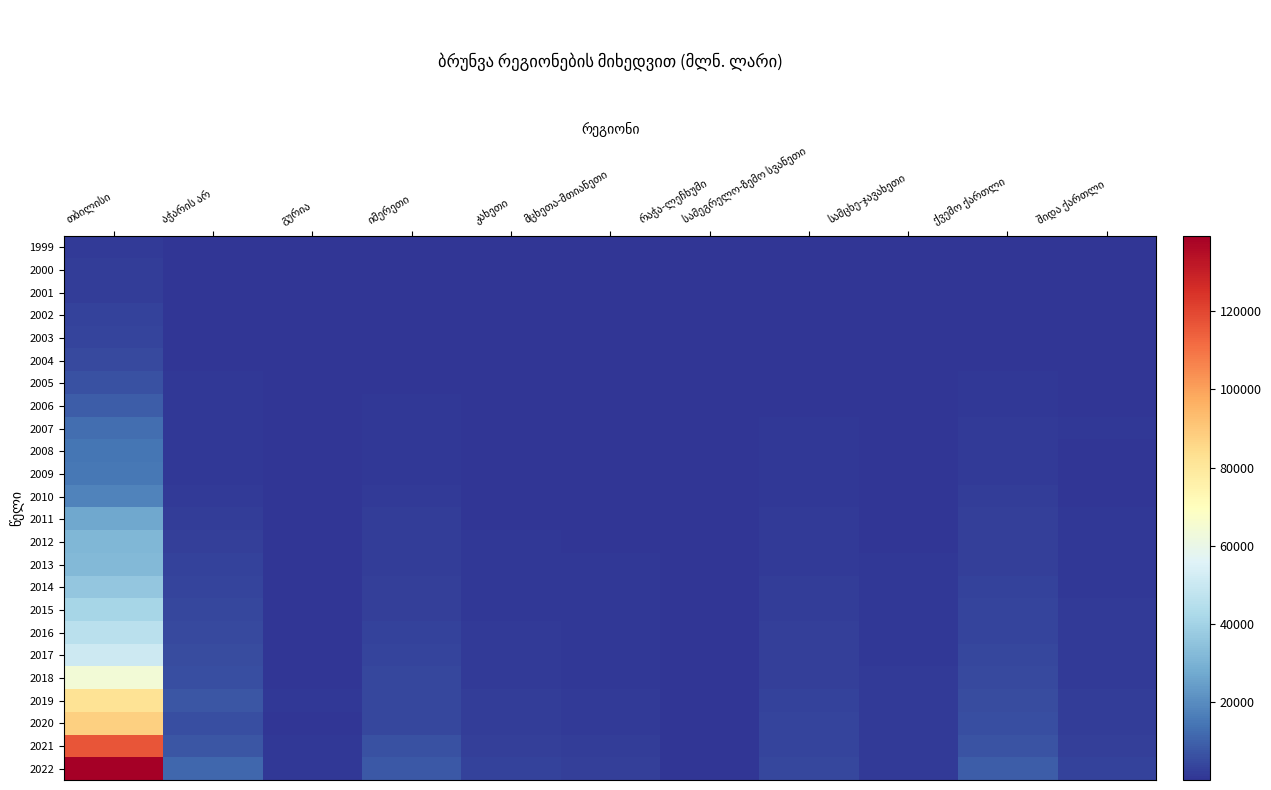

What value does the 2005 series have at იმერეთი?

536.8